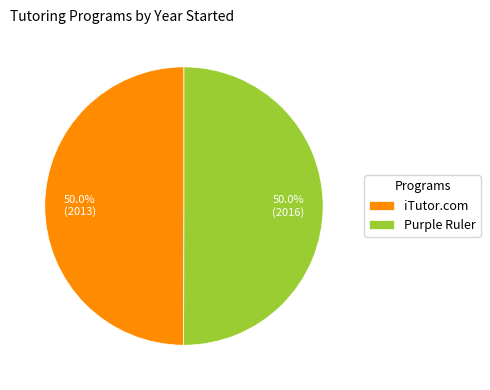

To the nearest percent, what is the combined percentage of iTutor.com and Purple Ruler?

100%